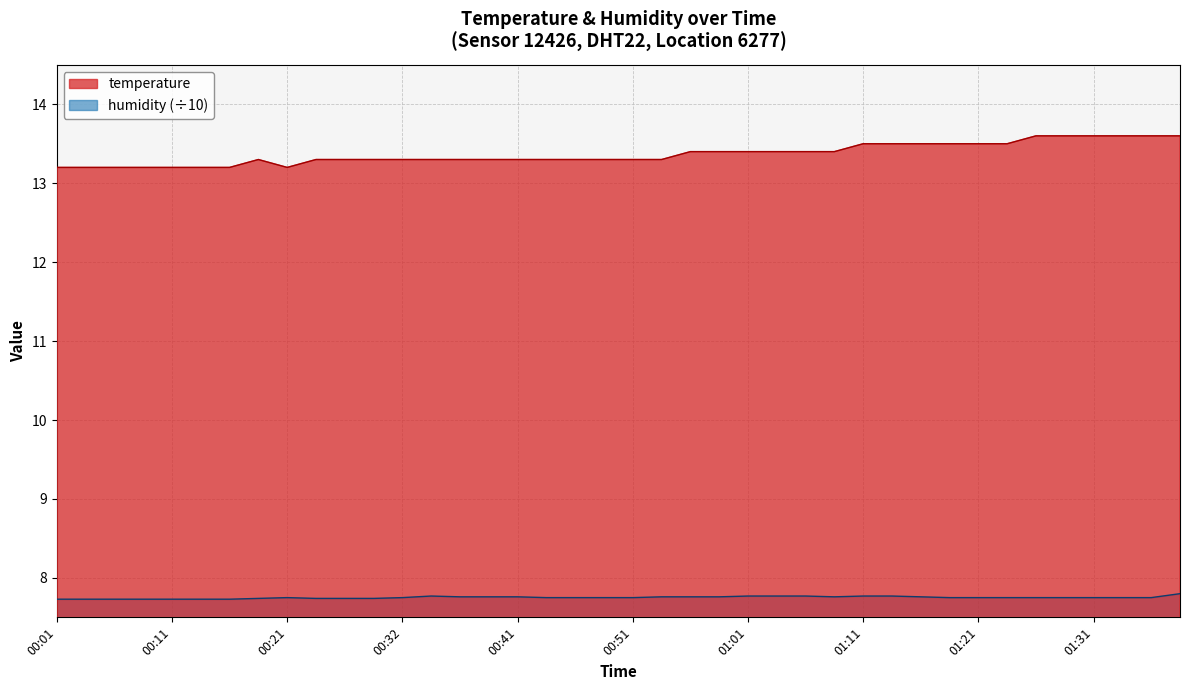

Does the chart have visible grid lines?

Yes